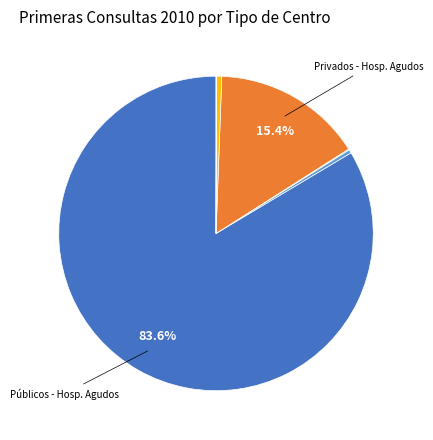

Is there any slice that represents more than half of the pie?

Yes